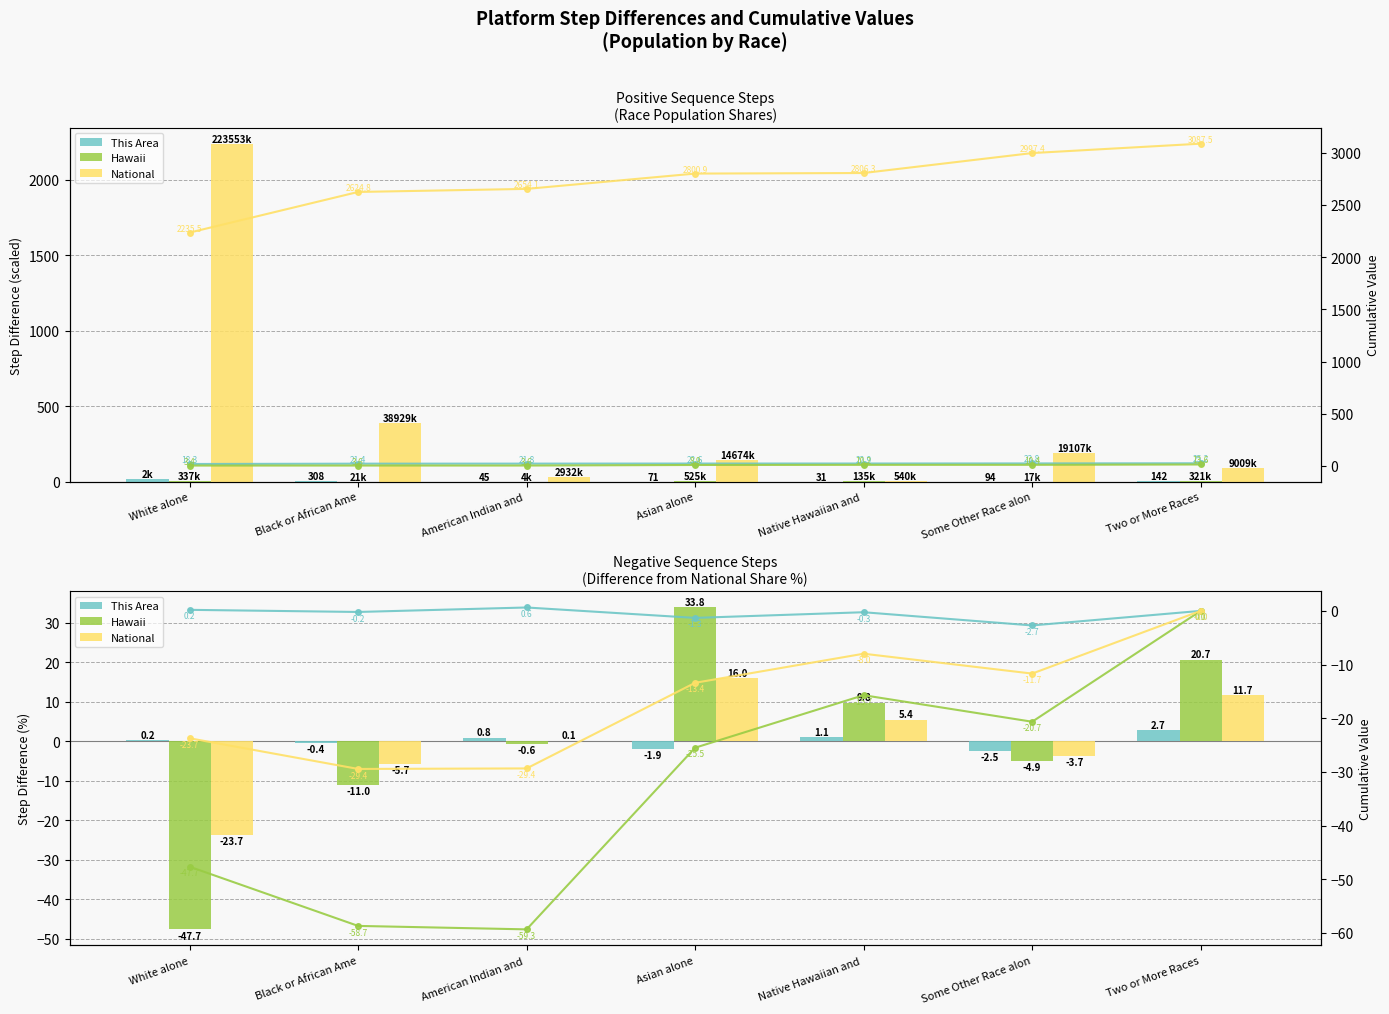

What is the minimum value shown in the chart?

-59.3